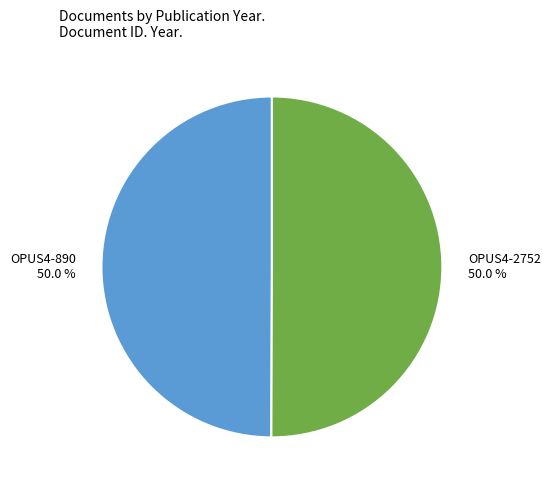

To the nearest percent, what portion does OPUS4-2752 represent?

50%